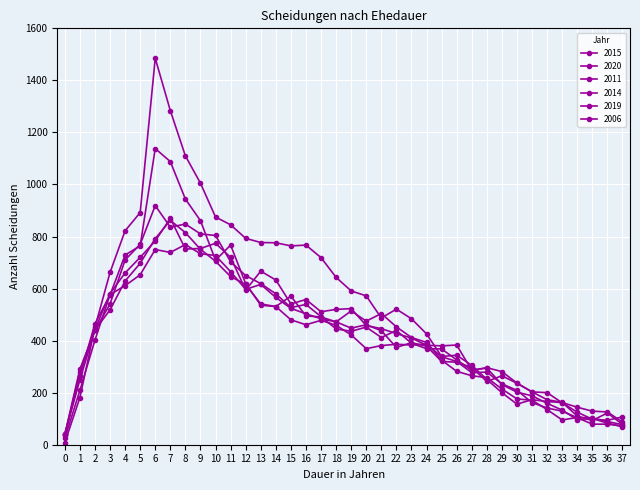

True or false: 2019 and 2020 cross at least once.

True